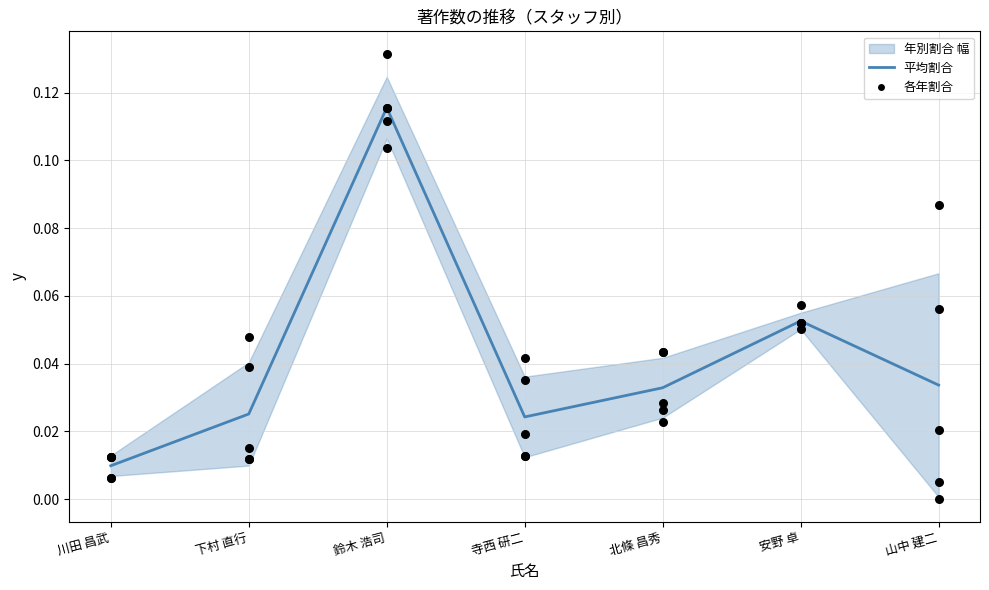

At which category is the sum across all series the highest?

鈴木 浩司